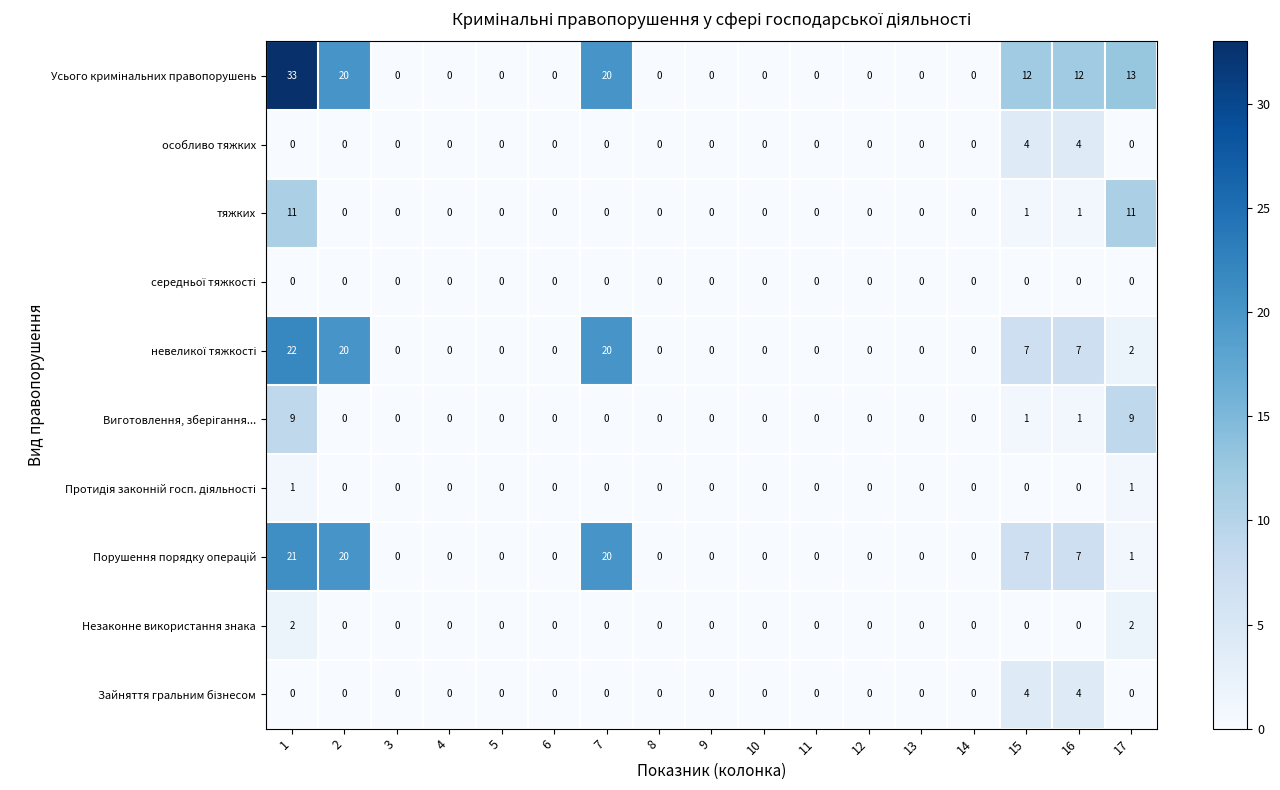

The тяжких series shows 4 at 1. True or false?

False